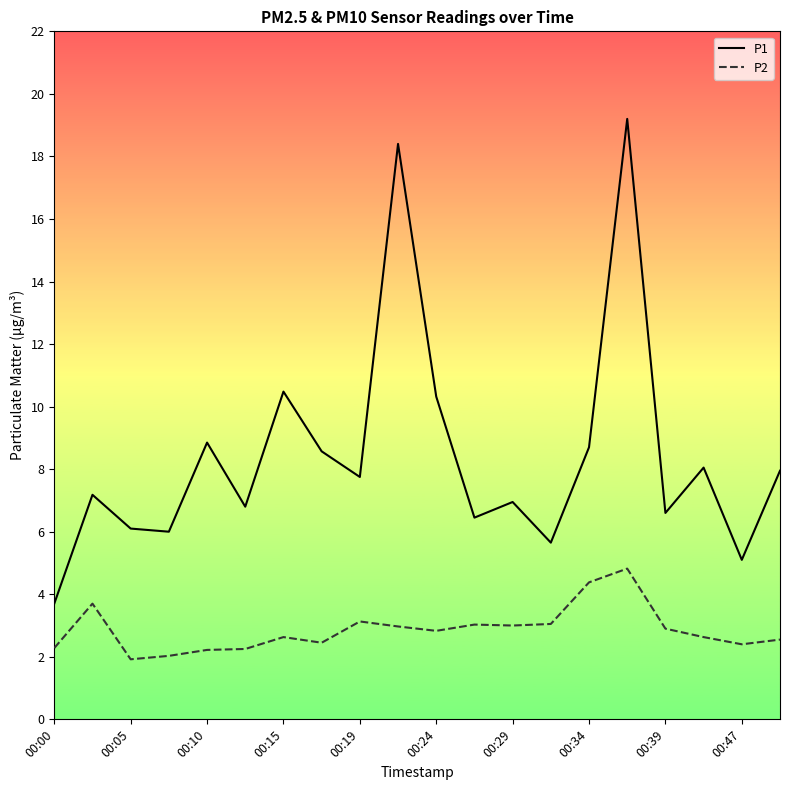

What is the highest value of the P2 series?

4.8